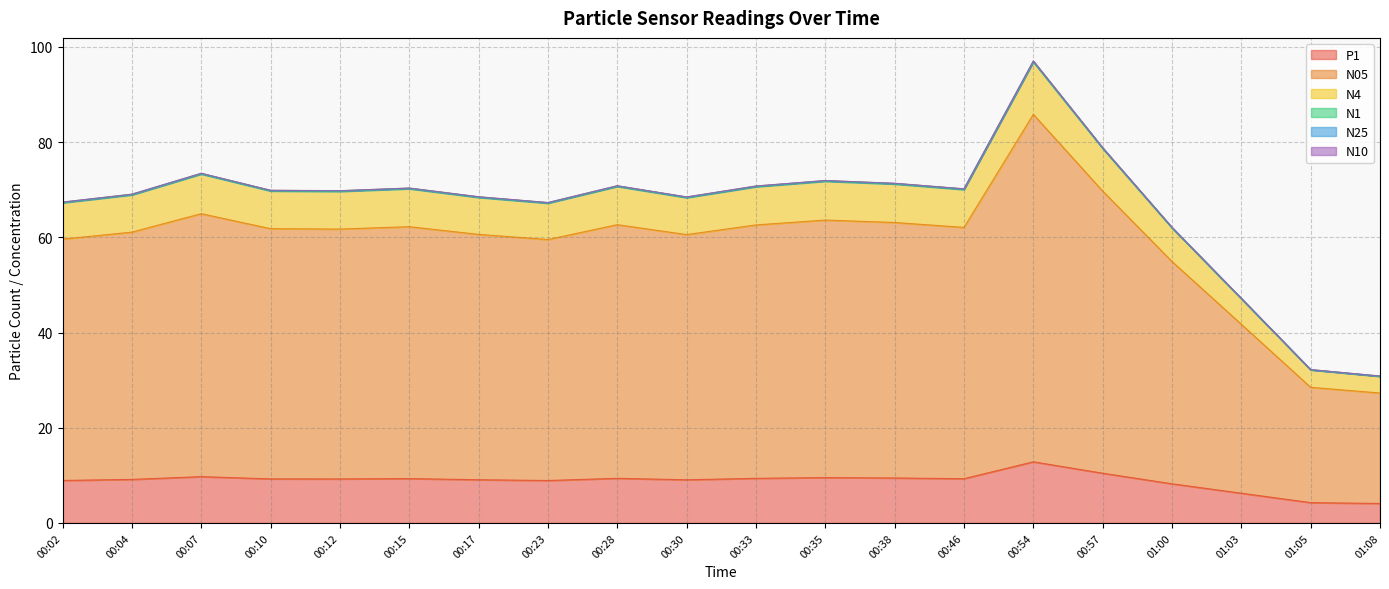

True or false: P1 has a value of 9.4 at 00:28.

True